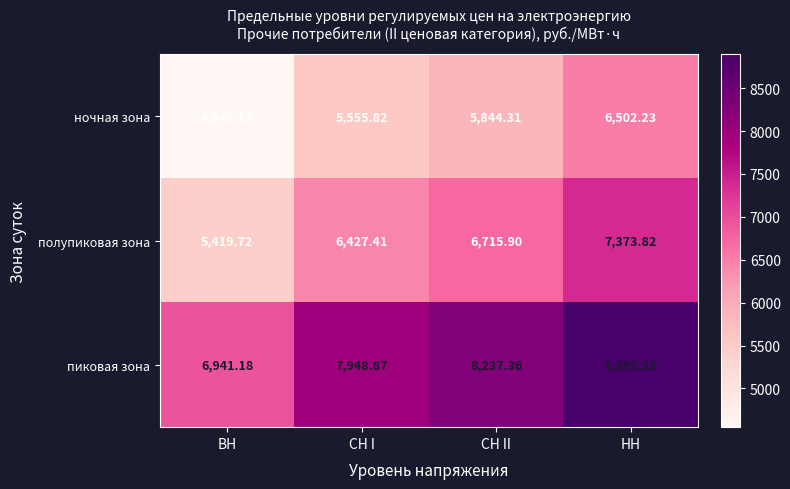

How many series are shown in this chart?

3